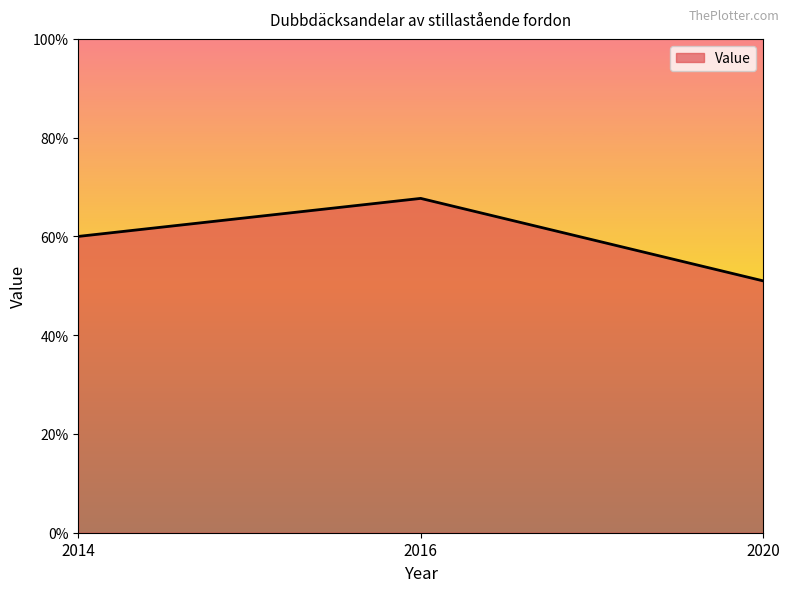

What value does the data have at 2016?

67.7